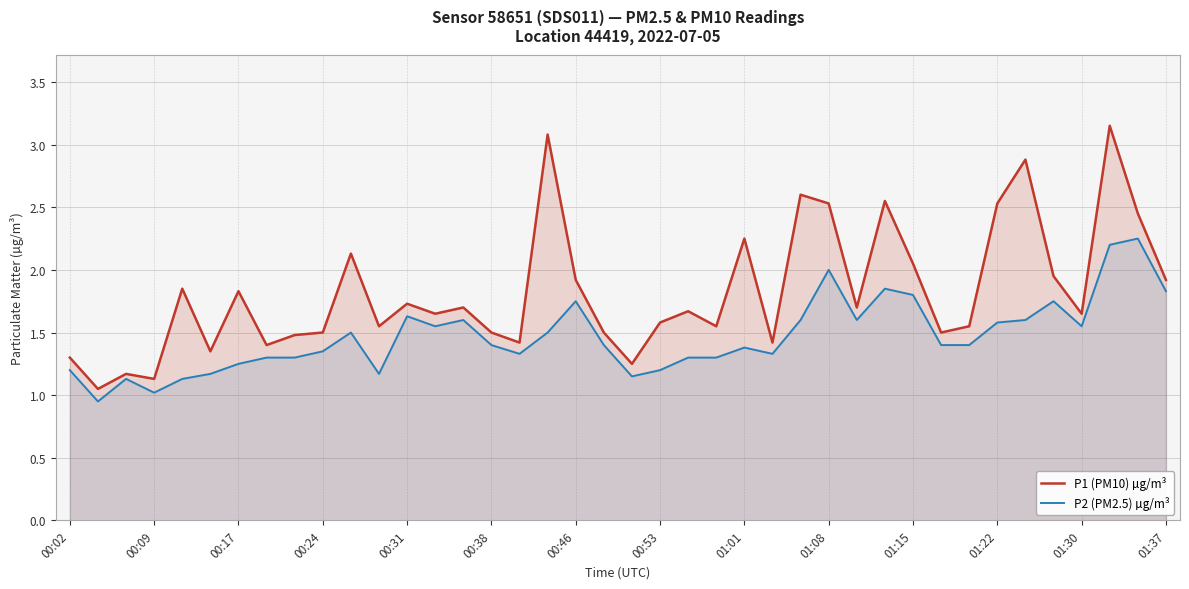

Rank the series by their maximum value, from highest to lowest.

P1 (PM10) µg/m³, P2 (PM2.5) µg/m³